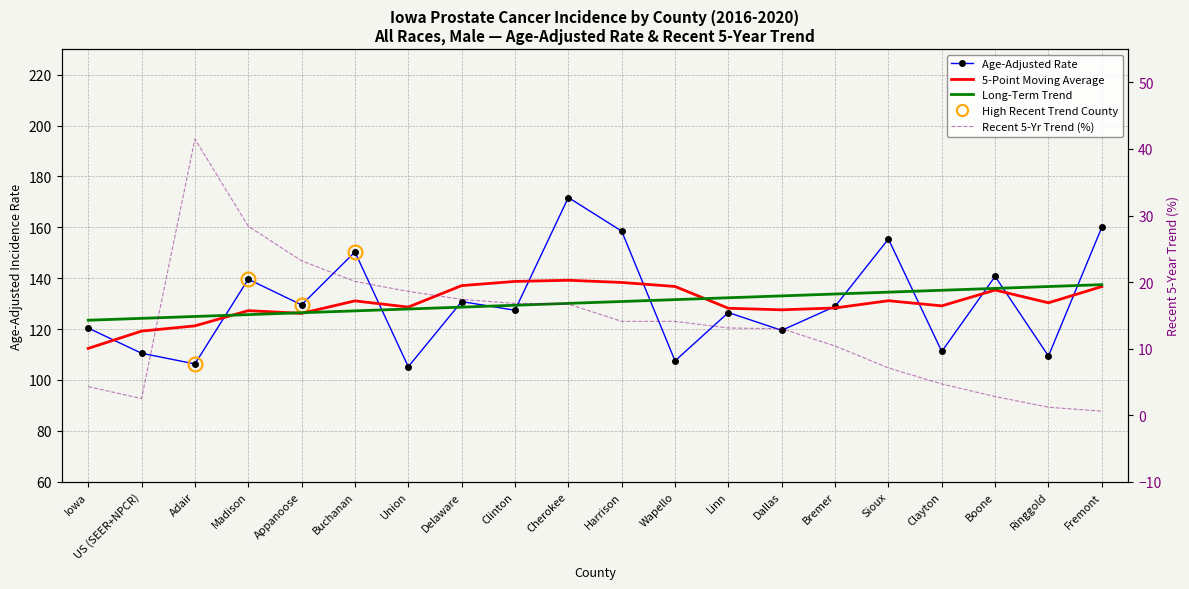

Reading left to right, transcribe all the data shown in this chart.

Age-Adjusted Rate: 120.4	110.5	106.3	139.6	129.5	150.3	105.2	130.8	127.4	171.7	158.5	107.5	126.5	119.5	128.9	155.4	111.2	140.7	109.4	160.0
5-Point Moving Average: 112.4	119.2	121.3	127.2	126.2	131.1	128.6	137.1	138.7	139.2	138.3	136.7	128.2	127.6	128.3	131.1	129.1	135.3	130.3	136.7
Long-Term Trend: 123.5	124.2	124.9	125.7	126.4	127.2	127.9	128.6	129.4	130.1	130.8	131.6	132.3	133.0	133.8	134.5	135.2	136.0	136.7	137.5
Recent 5-Yr Trend (%): 4.3	2.5	41.5	28.4	23.2	20.1	18.6	17.4	16.8	16.7	14.1	14.1	13.1	13.0	10.4	7.1	4.7	2.8	1.2	0.6